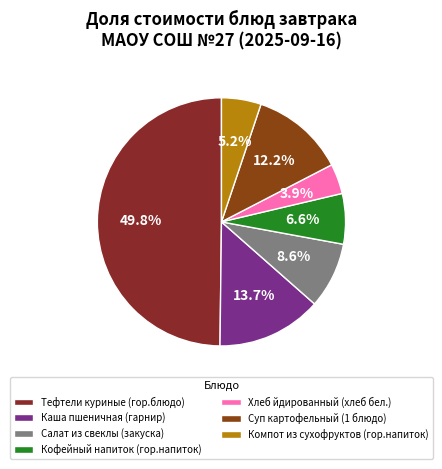

Does Суп картофельный (1 блюдо) account for over 50% of the chart?

No